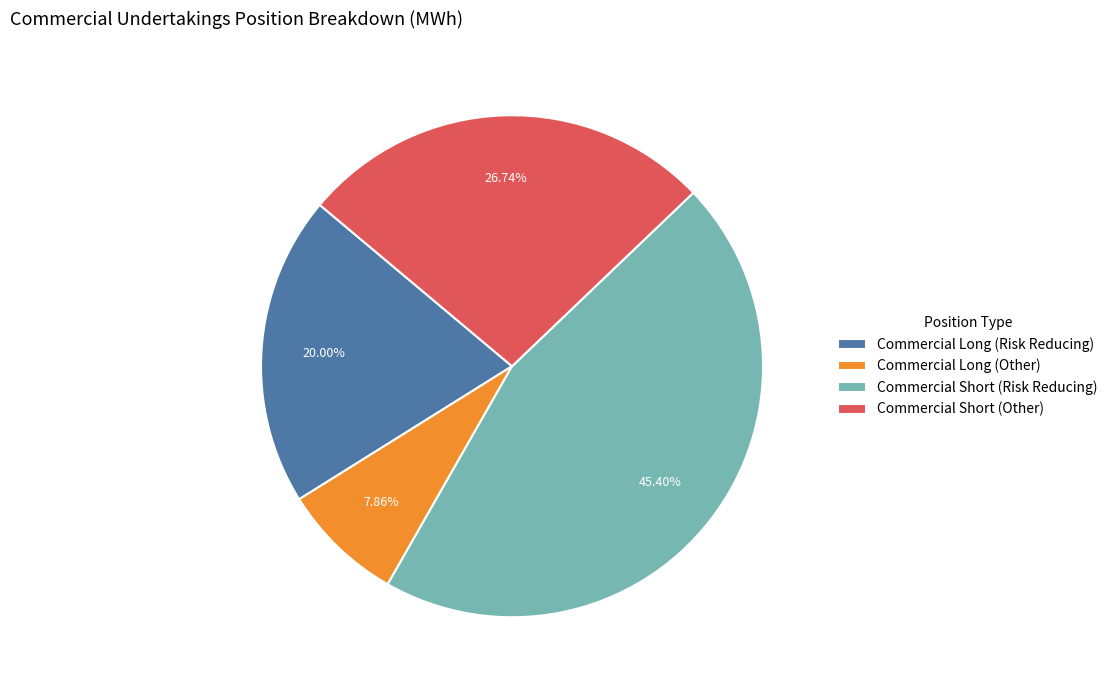

What is the largest slice in the pie chart?

Commercial Short (Risk Reducing)